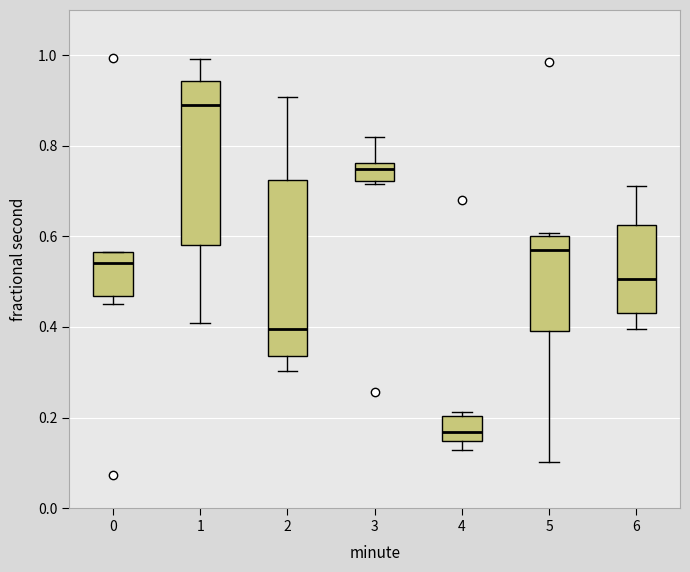

Reading left to right, read every box against the y-axis: the position of its median line, the range the box covers, and the ends of its whiskers. The values are not printed on the chart, so give them approximately, as read against the axis.

0: median 0.54, box 0.46 to 0.56, whiskers 0.46 (just below the box's lower edge) to 0.56
1: median 0.90, box 0.58 to 0.94, whiskers 0.40 to 1.00
2: median 0.40, box 0.34 to 0.72, whiskers 0.30 to 0.90
3: median 0.74, box 0.72 to 0.76, whiskers 0.72 (just below the box's lower edge) to 0.82
4: median 0.16, box 0.14 to 0.20, whiskers 0.12 to 0.22
5: median 0.56, box 0.40 to 0.60, whiskers 0.10 to 0.60 (just above the box's upper edge)
6: median 0.50, box 0.44 to 0.62, whiskers 0.40 to 0.72